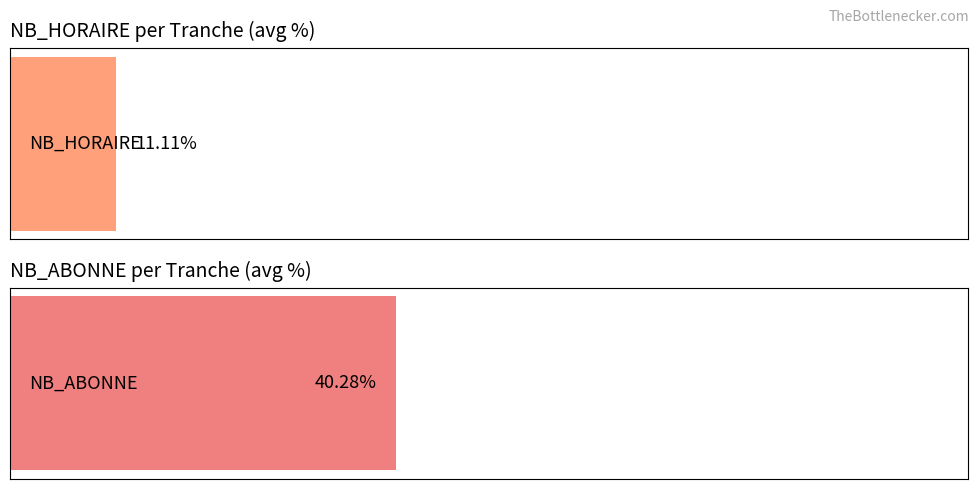

Does the chart contain stacked bars?

No